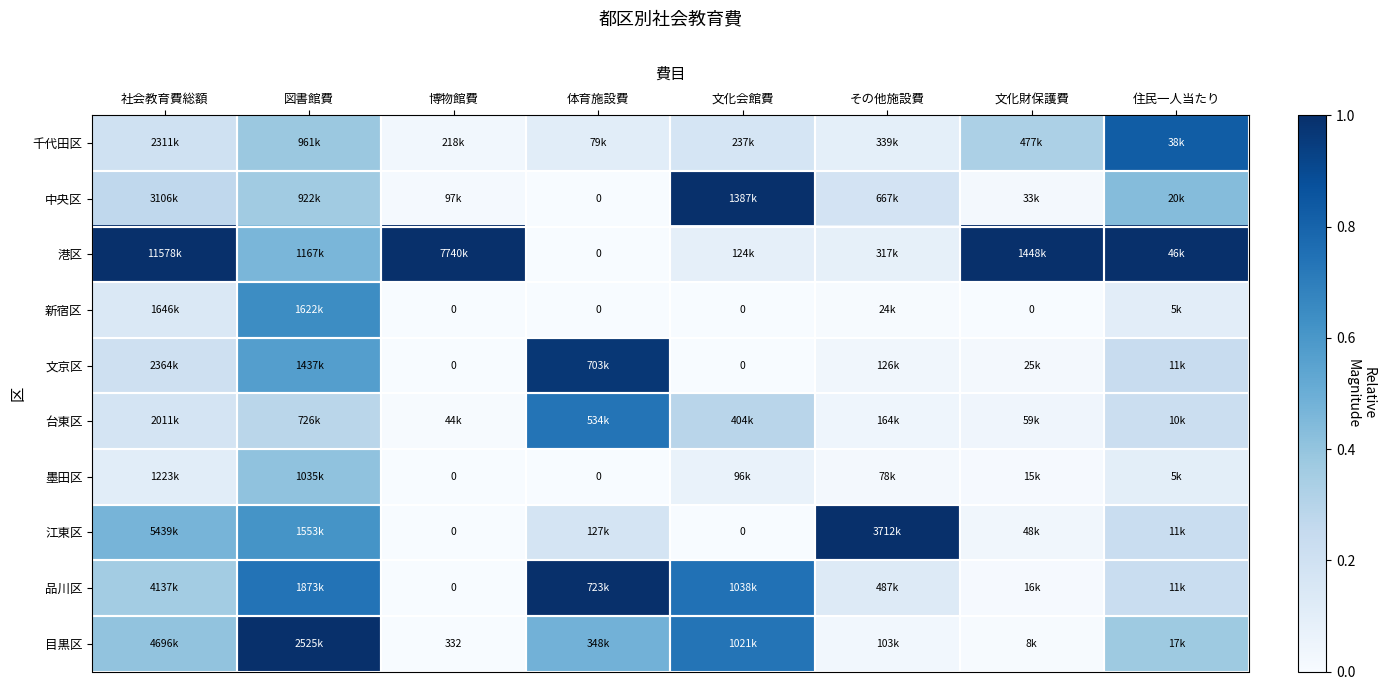

Count the number of data series in this chart.

10